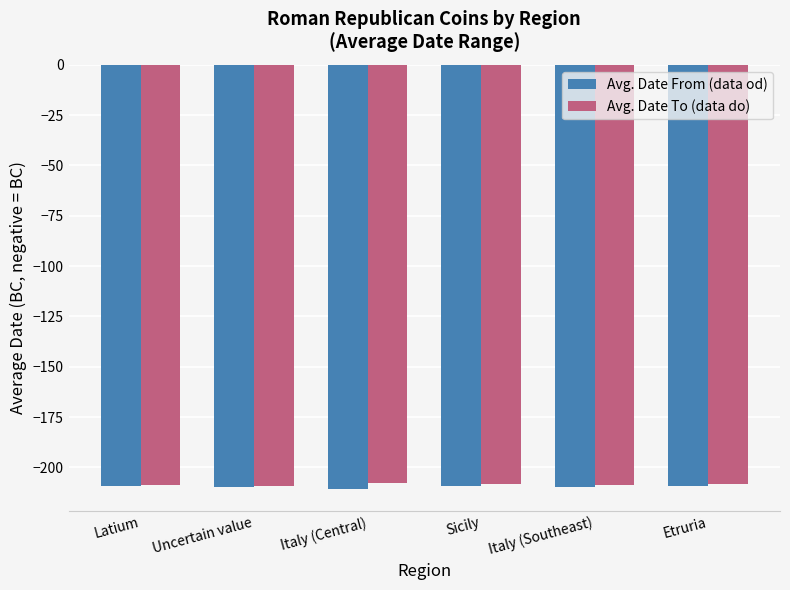

What is the spread (max minus min) of values at Uncertain value?

0.8